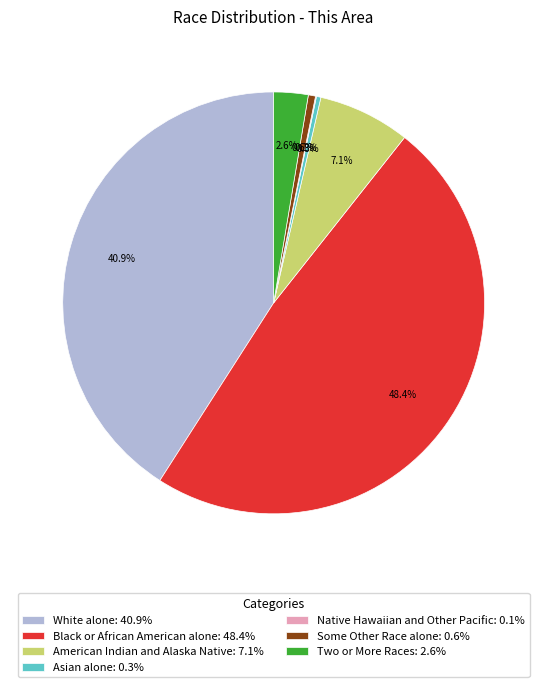

What is the largest slice in the pie chart?

Black or African American alone